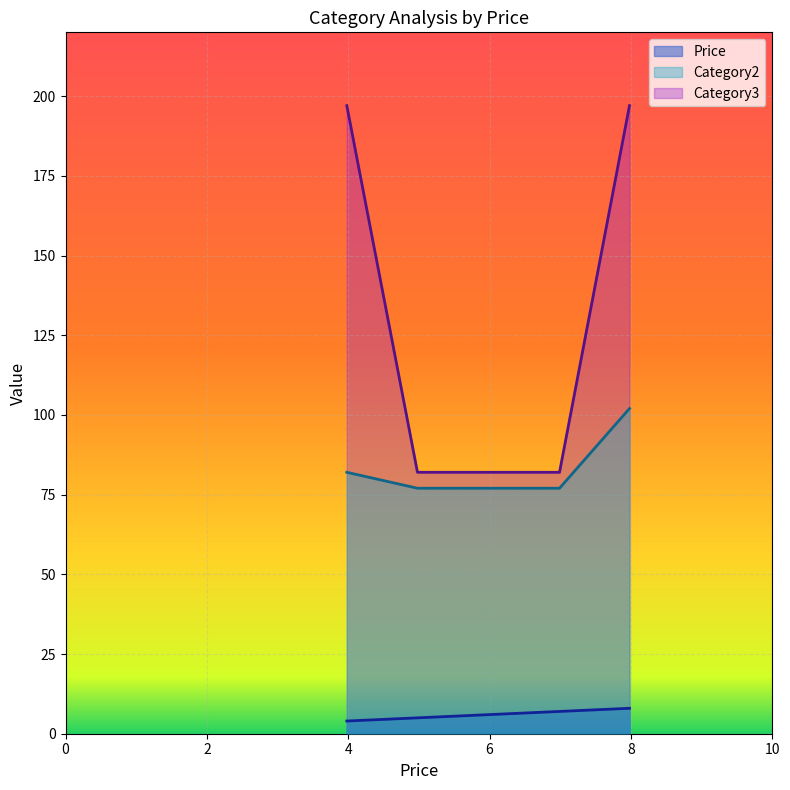

Count the number of data series in this chart.

3